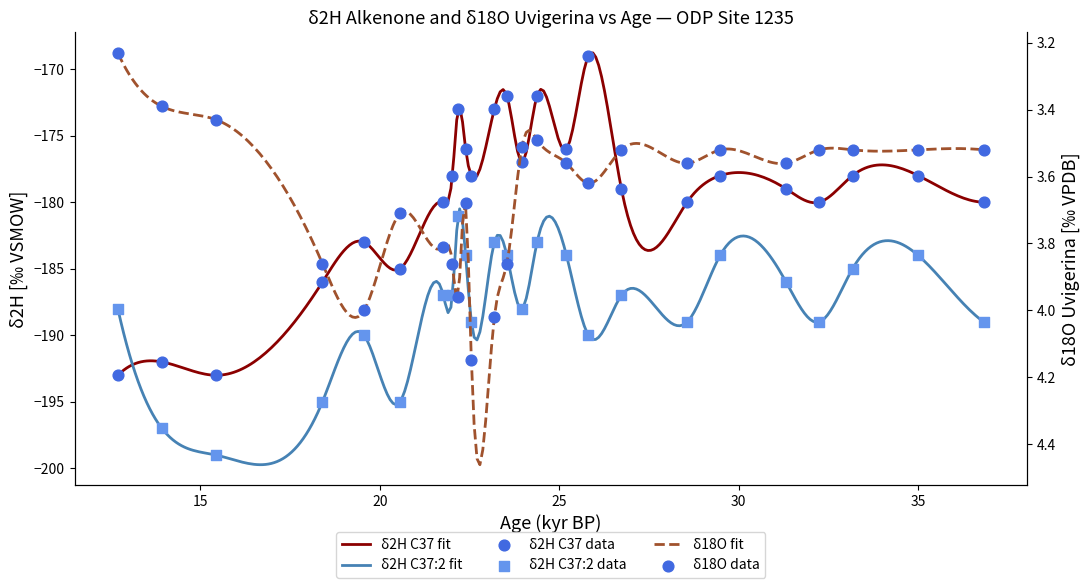

At how many categories does at least one series exceed -66?

25